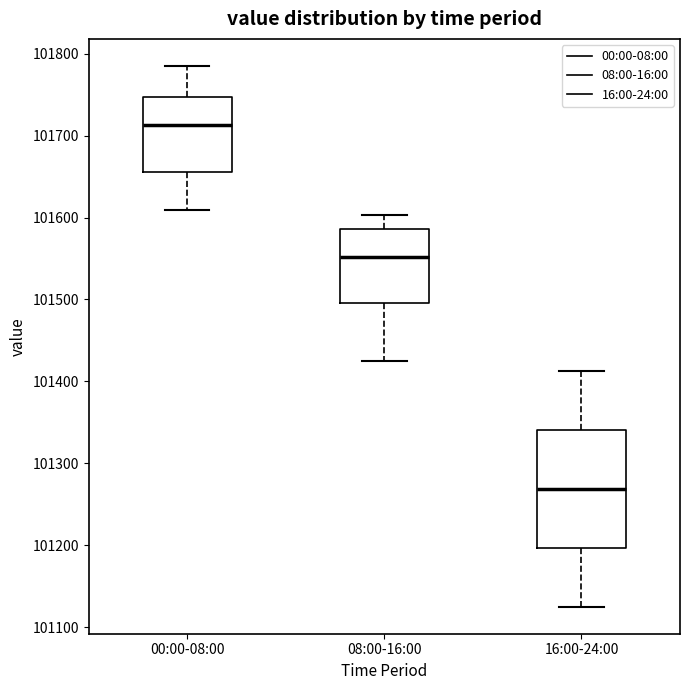

Reading left to right, transcribe this box plot: for each box, give where its median line is, the range the box spans, and where its two whiskers end, as read against the y-axis. The values are not printed on the chart, so give them approximately, as read against the axis.

00:00-08:00: median 101710, box 101660 to 101750, whiskers 101610 to 101790
08:00-16:00: median 101550, box 101500 to 101590, whiskers 101430 to 101600
16:00-24:00: median 101270, box 101200 to 101340, whiskers 101130 to 101410